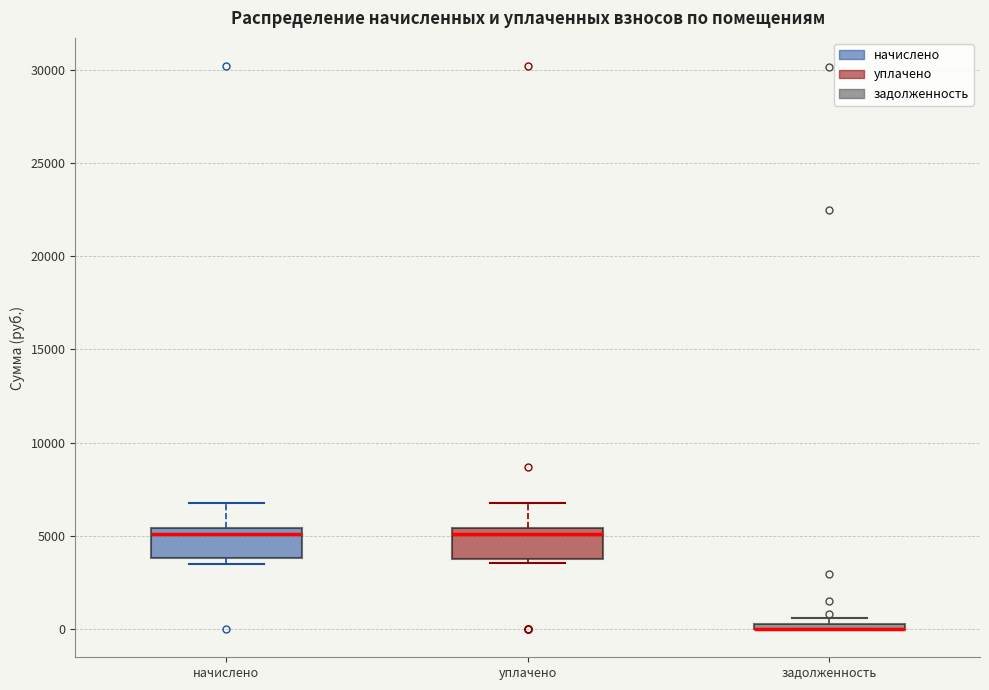

Where is the upper edge of the box for задолженность on the y-axis? The values are not printed on the chart, so give them approximately, as read against the axis.

500